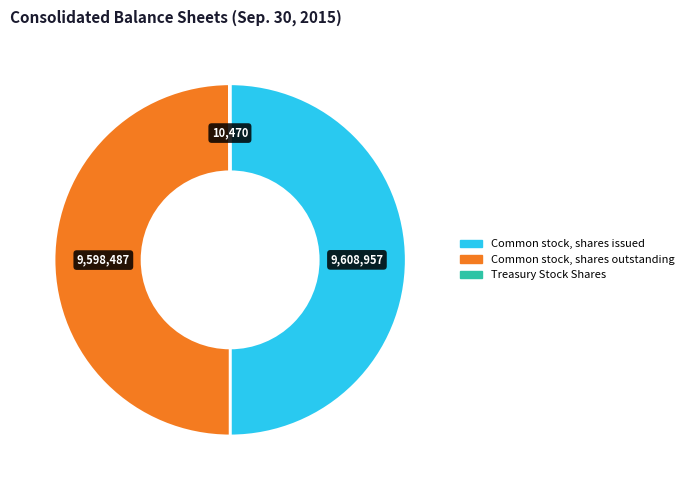

Combined, do Common stock, shares outstanding and Common stock, shares issued account for over 50%?

Yes